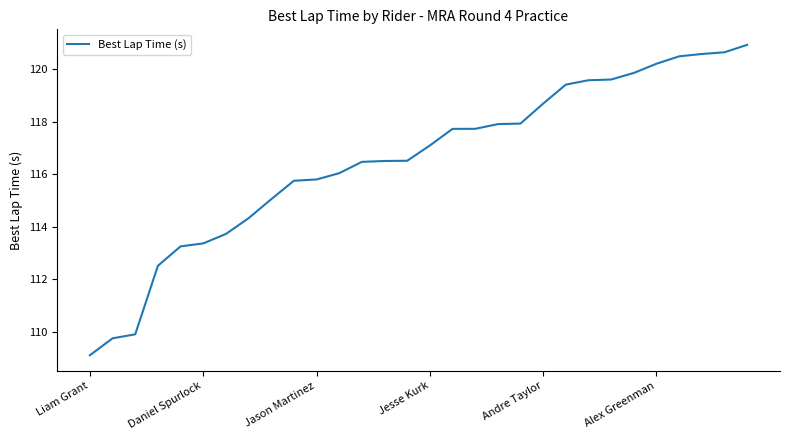

What is the smallest value displayed?

109.1